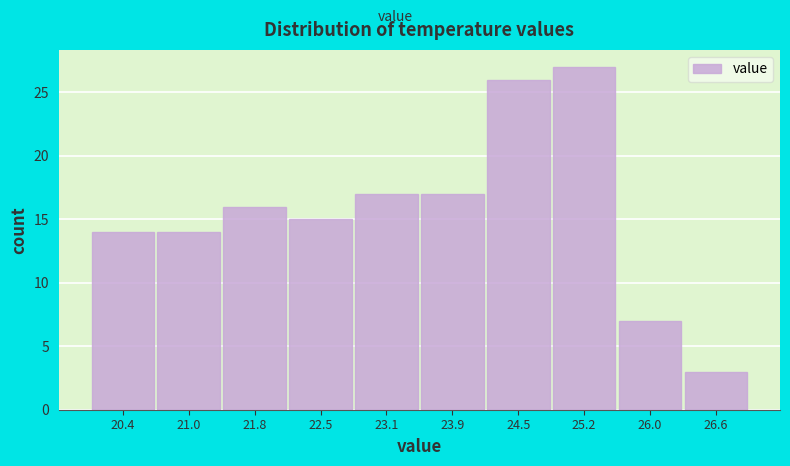

What is the height of the bar covering 22.8 to 23.5 on the x-axis? The values are not printed on the chart, so give them approximately, as read against the axis.

17